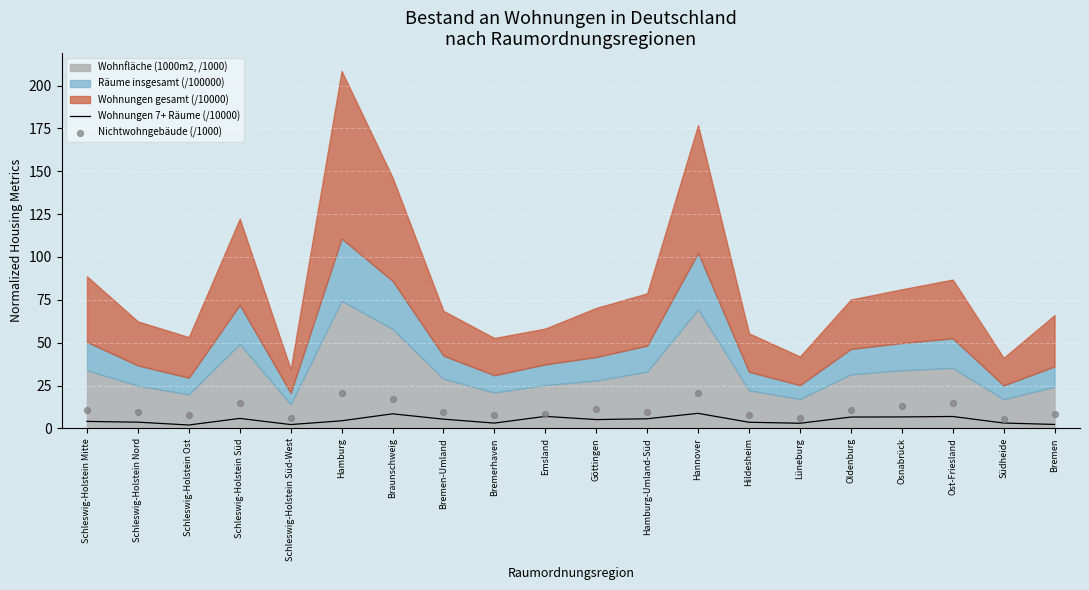

Which series has the largest total across all categories?

Nichtwohngebäude (/1000)